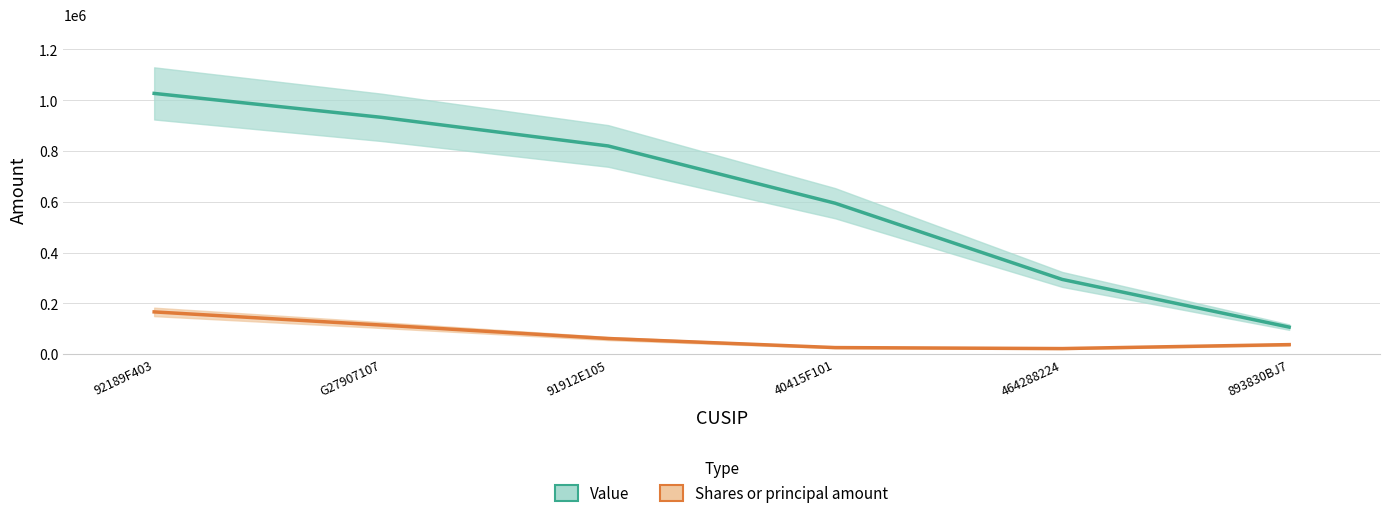

True or false: Shares or principal amount and Value intersect in this chart.

False